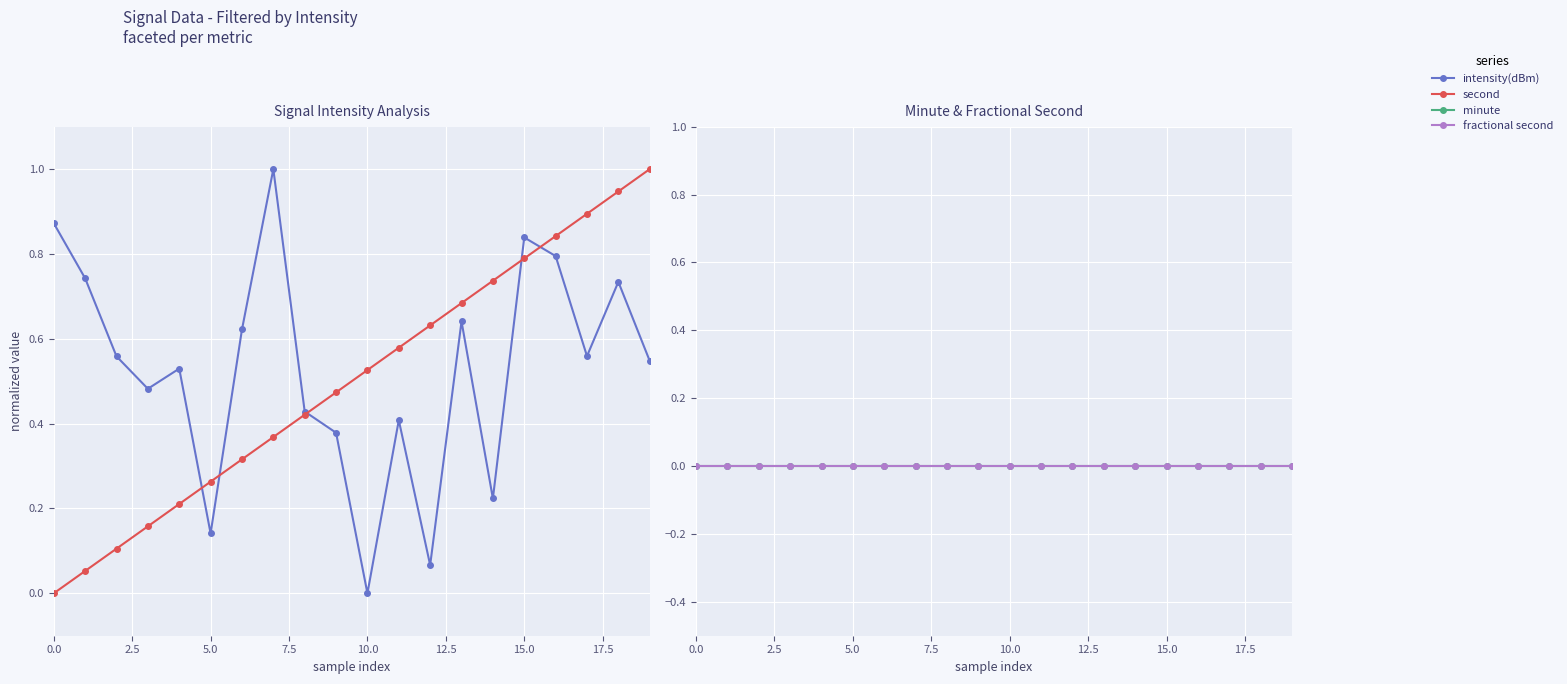

What is the difference between the maximum and minimum values in the second series?

1.0